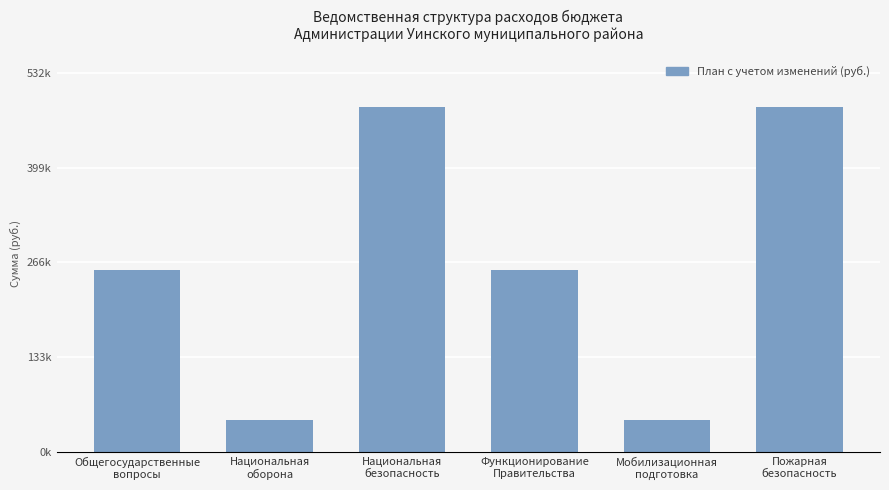

What is the difference between the values at Пожарная
безопасность and Функционирование
Правительства?

228088.9